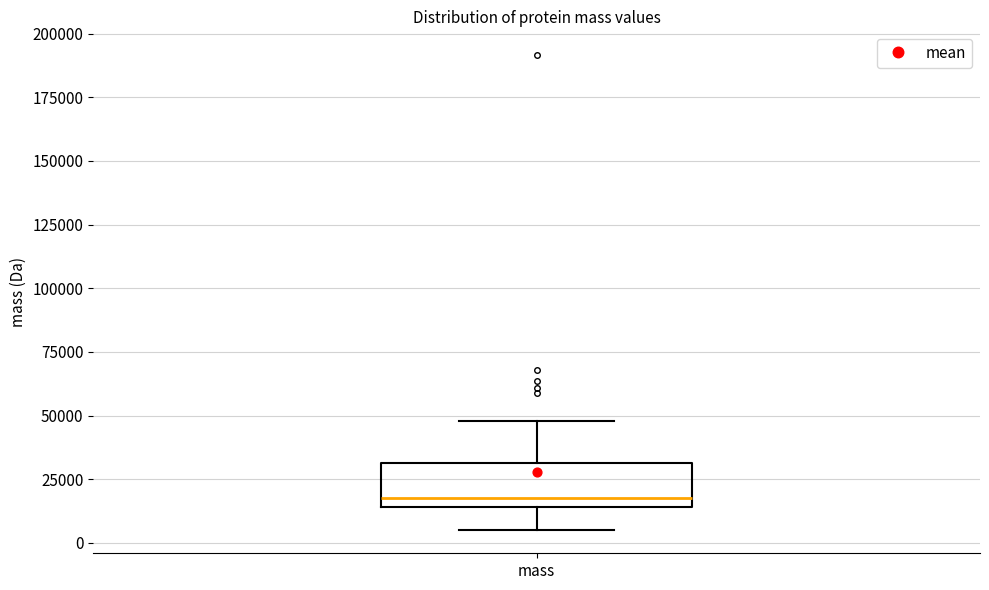

Where does the upper whisker of the box for mass end on the y-axis? The values are not printed on the chart, so give them approximately, as read against the axis.

50000